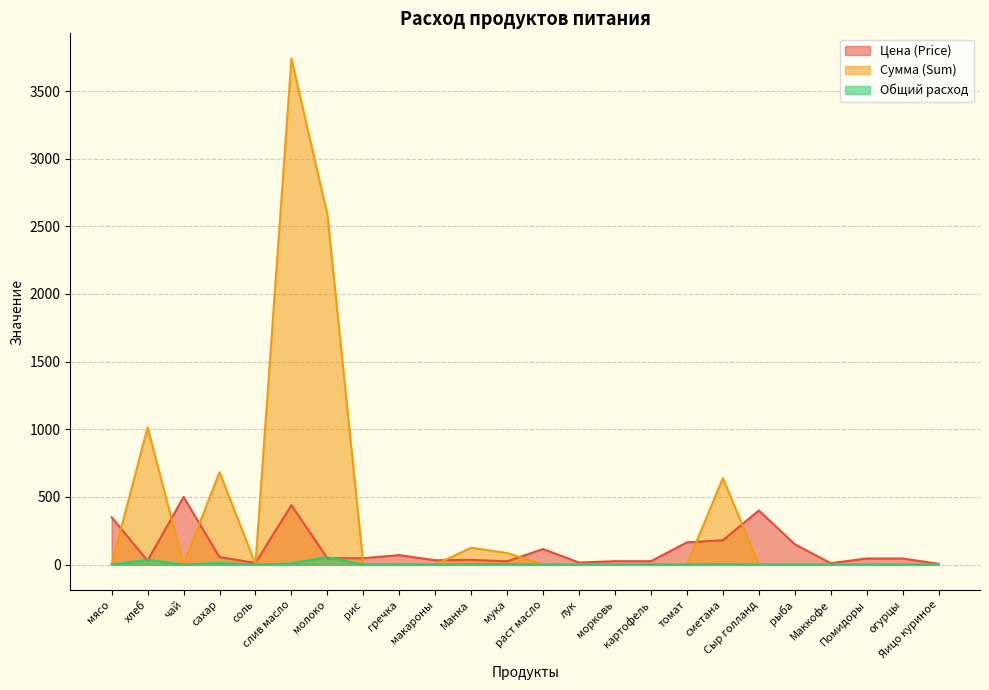

True or false: Цена (Price) has more than 2 interior local peaks.

True